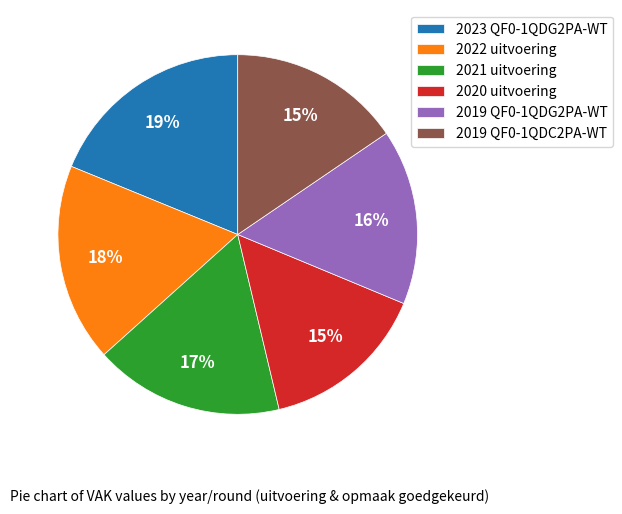

Which has a higher value, 2022 uitvoering or 2020 uitvoering?

2022 uitvoering